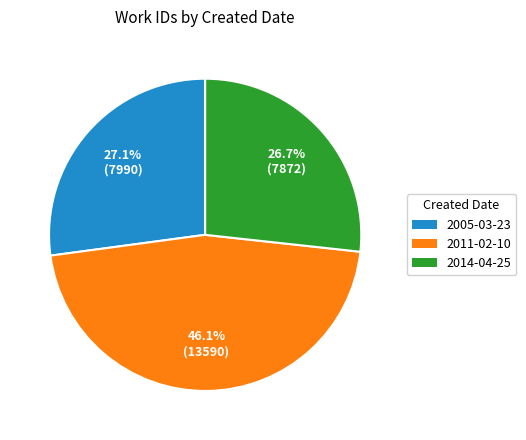

Is there any slice that represents more than half of the pie?

No